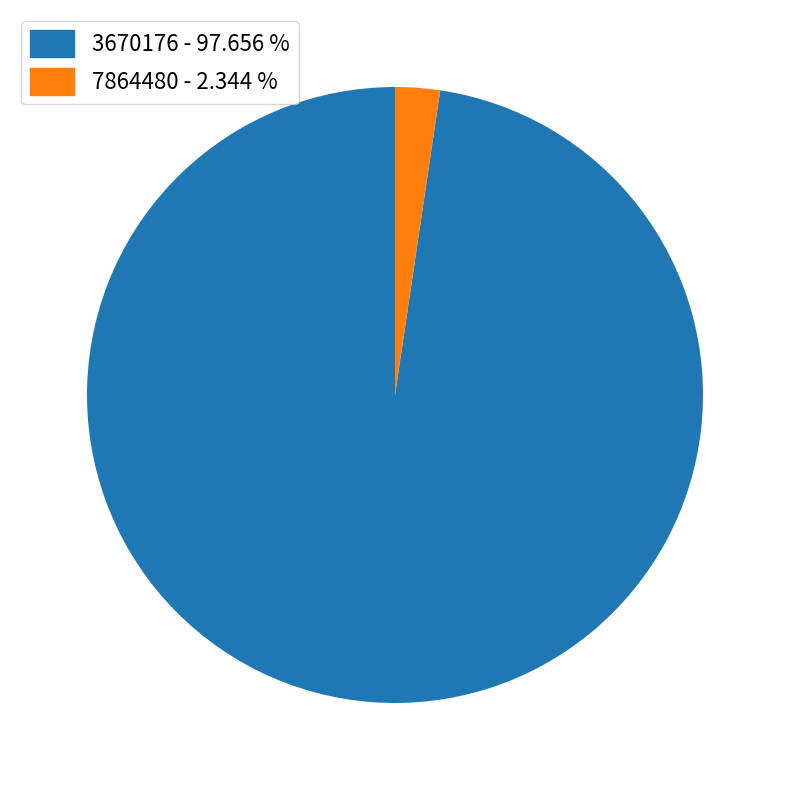

Is 3670176 the majority of the pie?

Yes